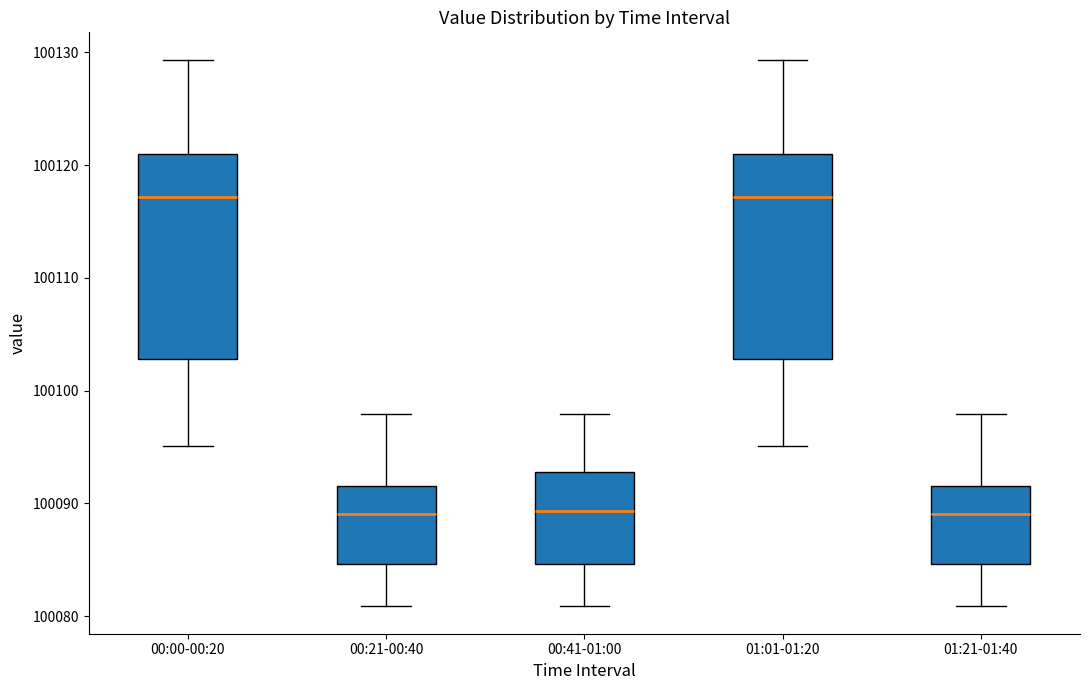

Where is the lower edge of the box for 00:41-01:00 on the y-axis? The values are not printed on the chart, so give them approximately, as read against the axis.

100085